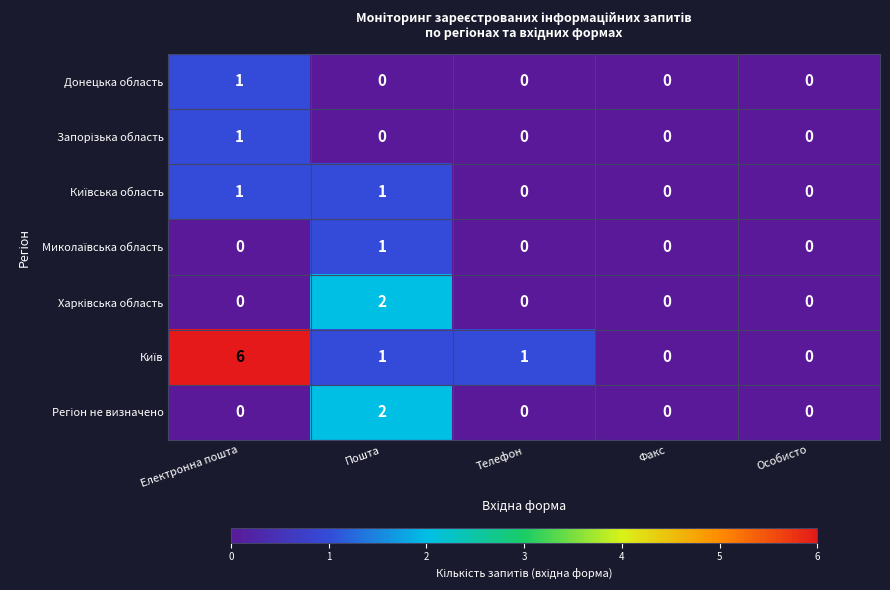

Which category has the highest value across all series?

Електронна пошта